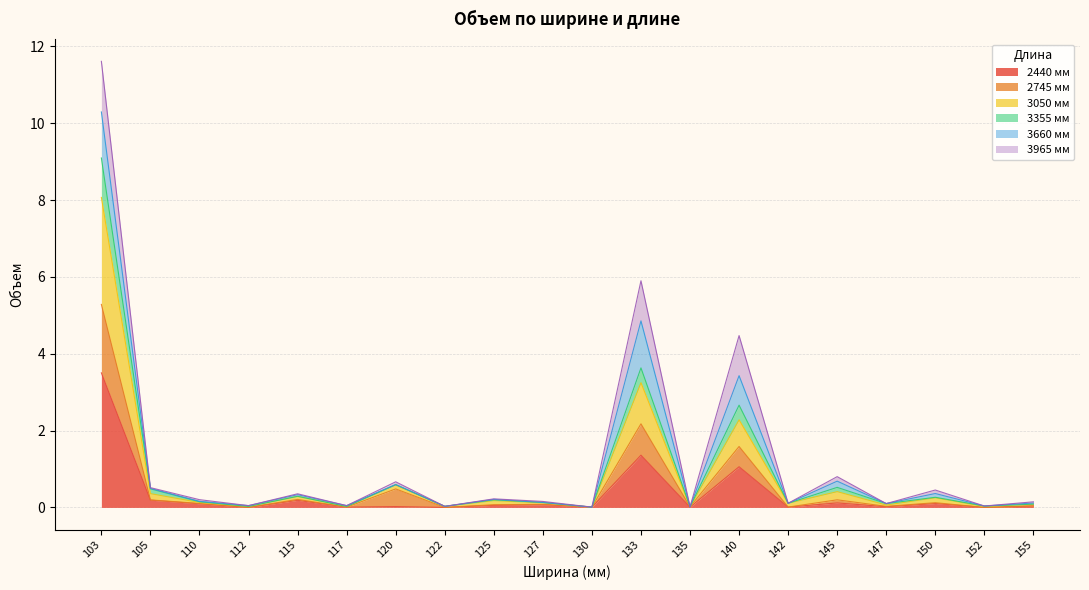

At which category is the sum across all series the highest?

103